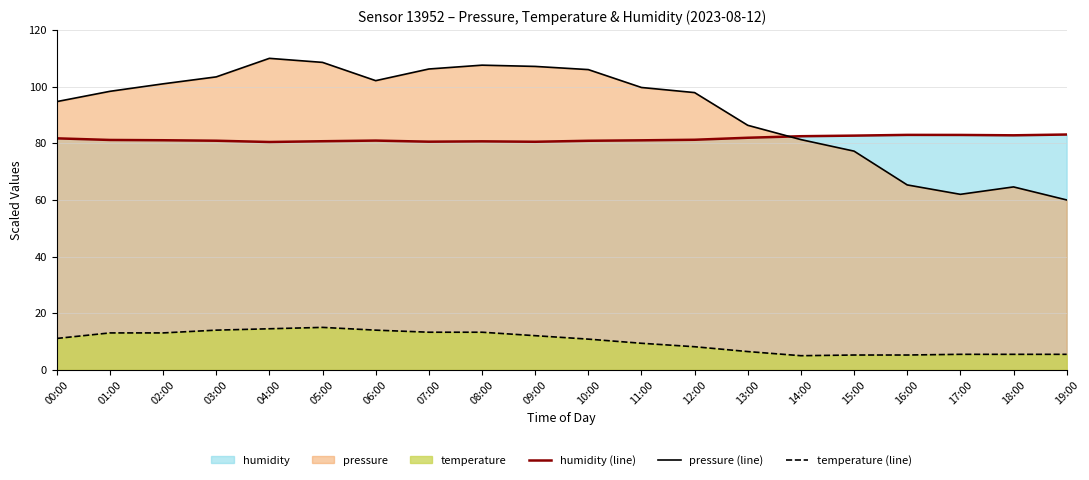

At which label does temperature (line) first exceed 11?

00:00